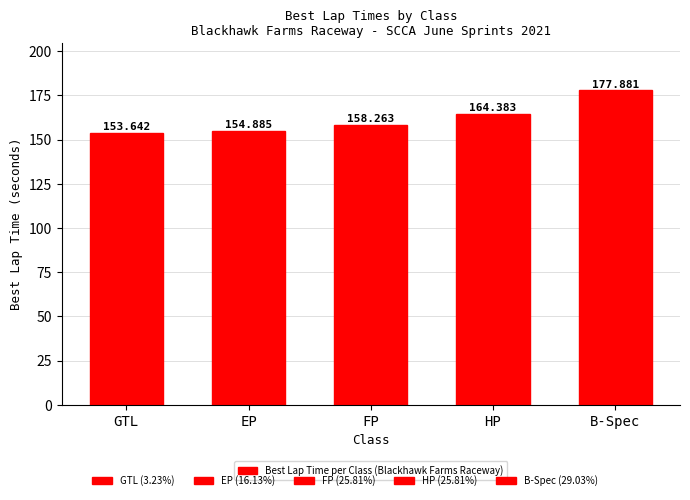

What position from the left is EP?

2